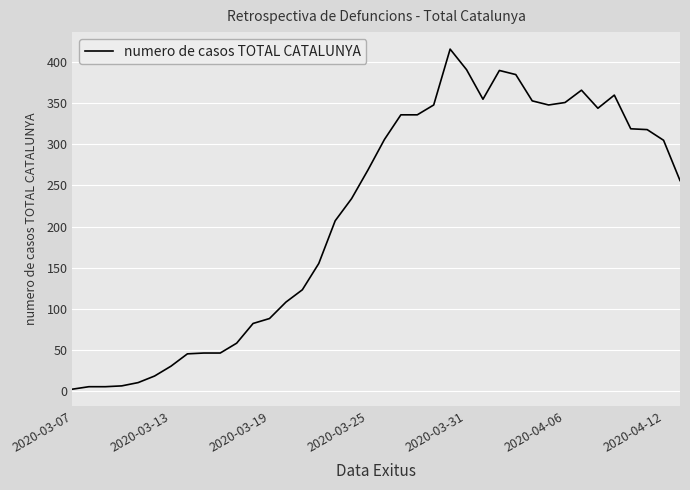

Does the chart display data point markers on the line(s)?

No